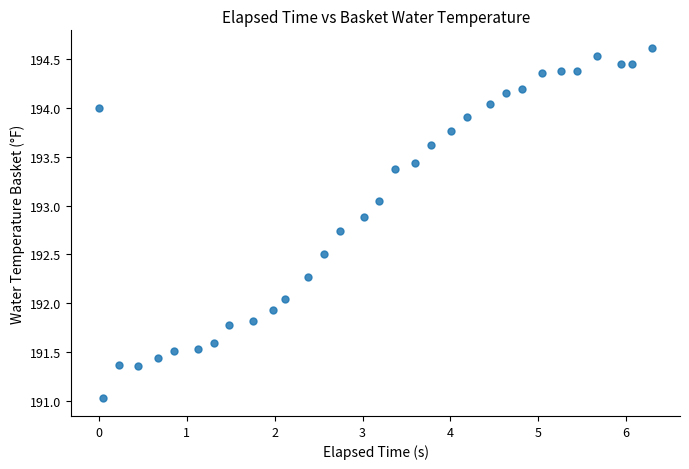

What is the range of Y values (max minus min)?

3.6